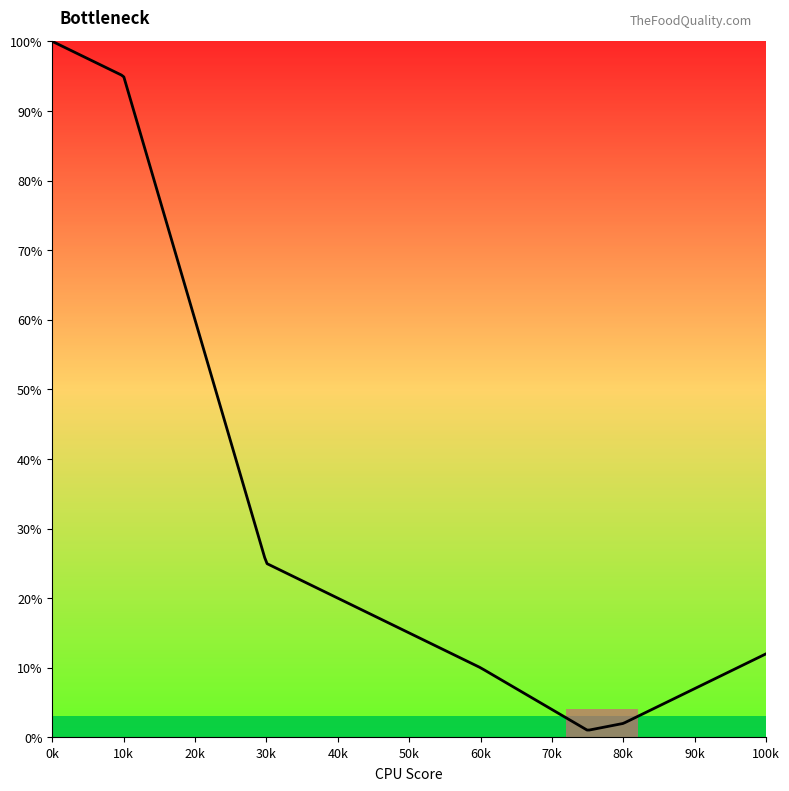

What is the maximum value shown in the chart?

100.0